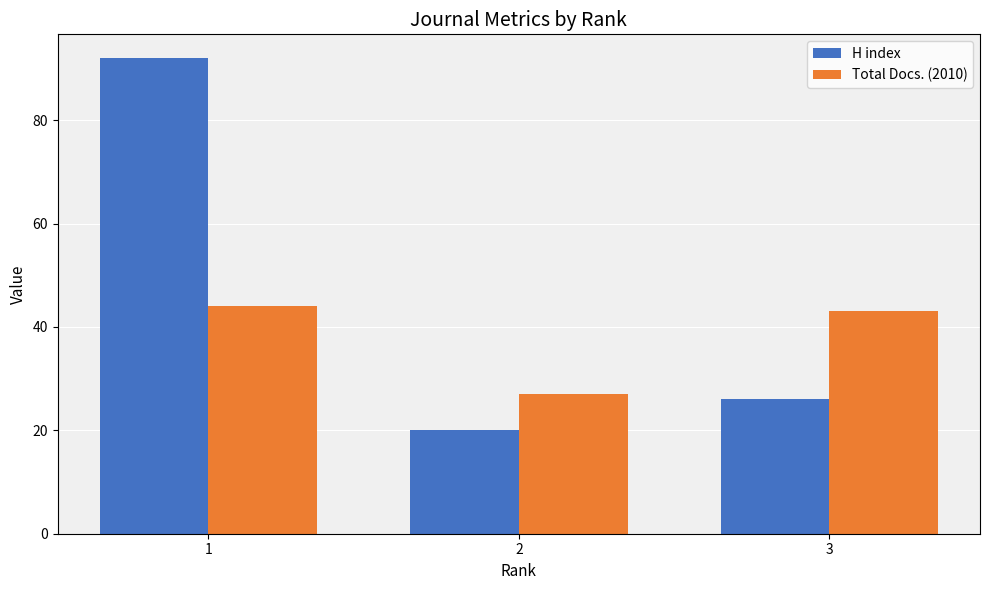

Which series changed the most between 1 and 3?

H index